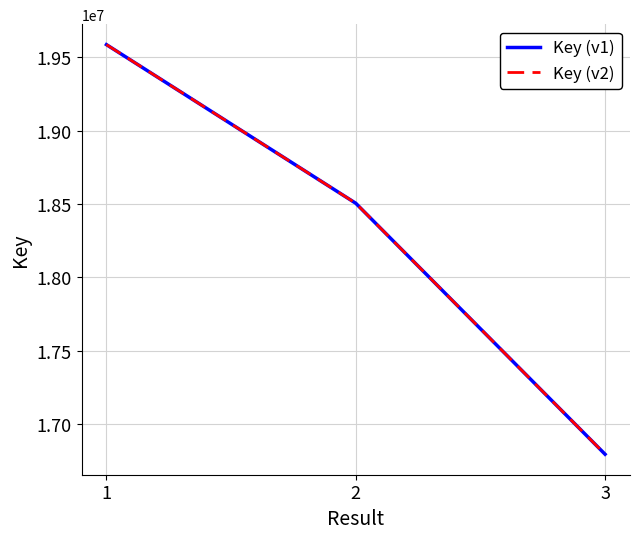

Is the value of Key (v1) at 1 greater than the value of Key (v2) at 1?

No